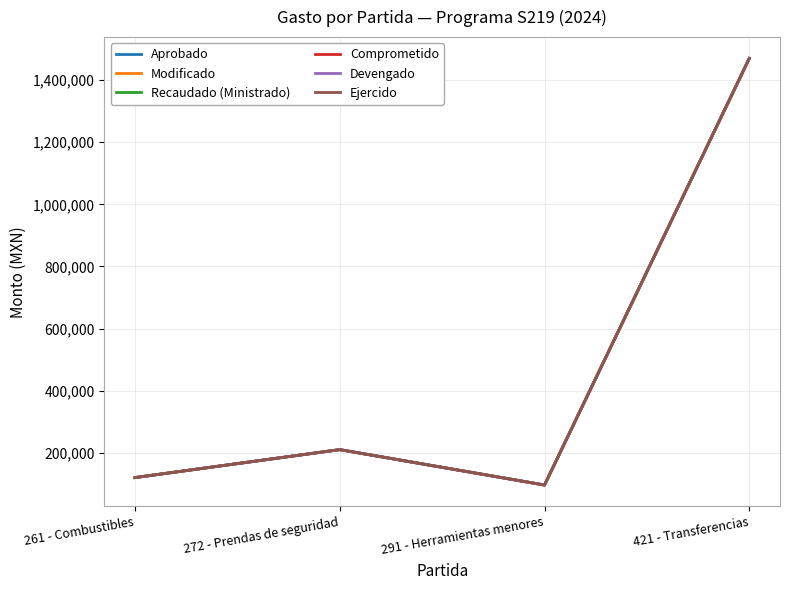

Which category has the highest value in the Modificado series?

421 - Transferencias